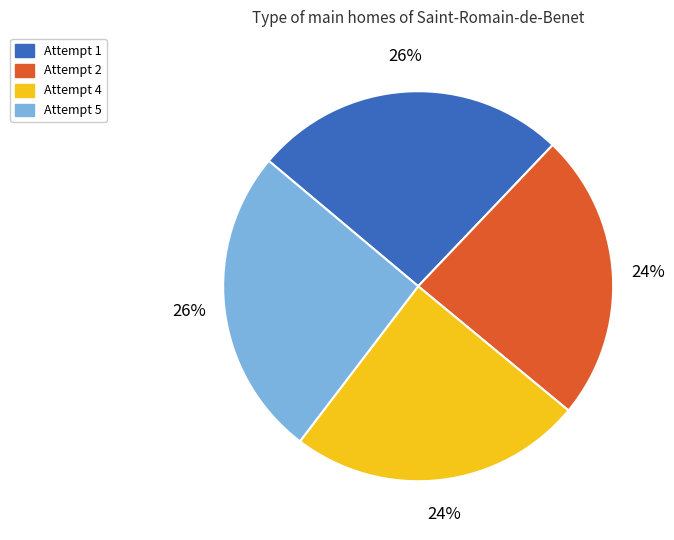

Is it true that Attempt 4 is 24% of the pie?

True